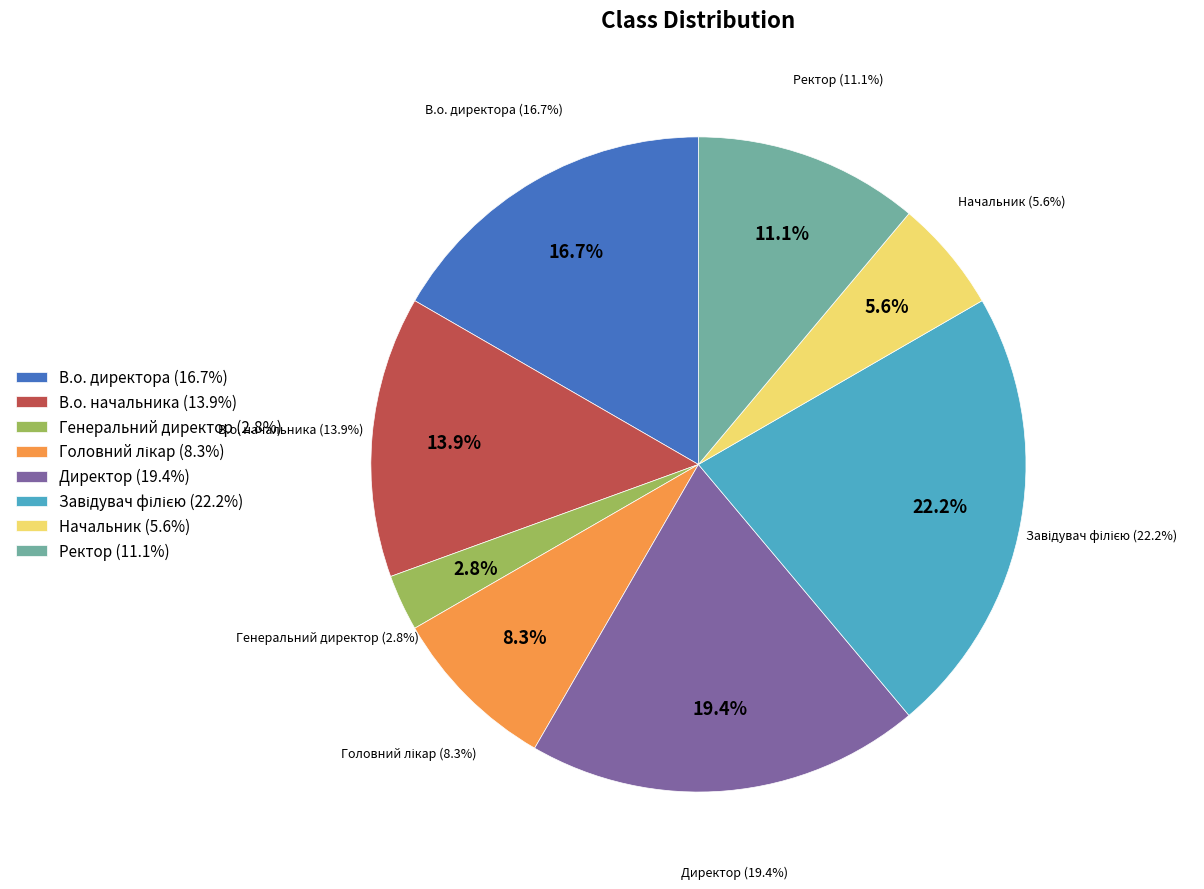

What is the ratio of the value at В.о. начальника to the value at Головний лікар?

1.7